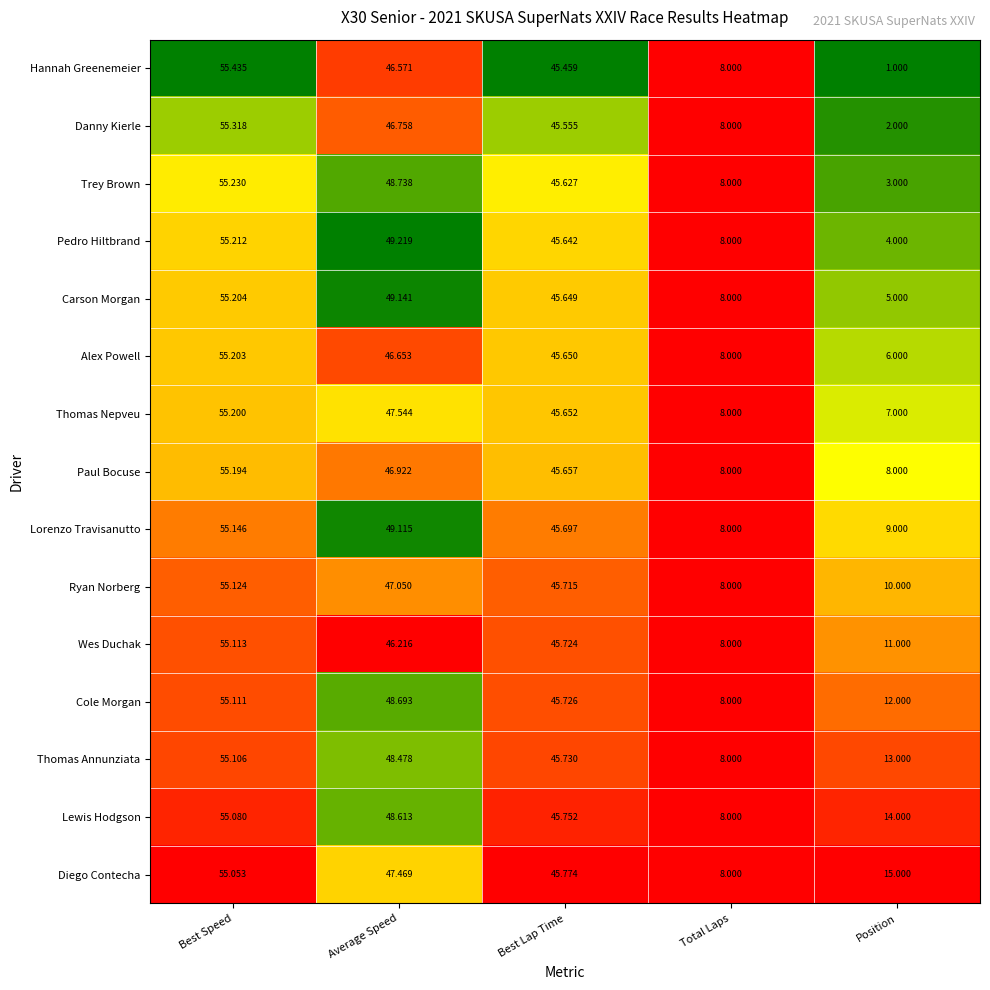

How many data points in Wes Duchak are above 45?

3